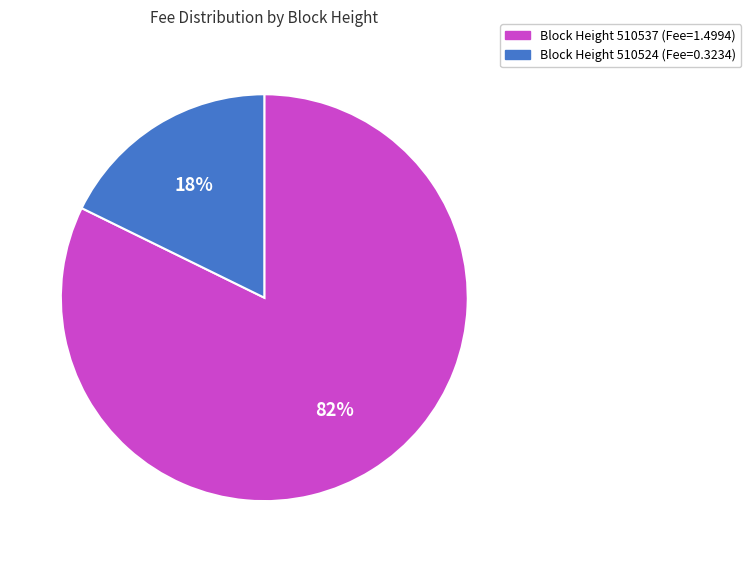

Does any single category account for the majority?

Yes